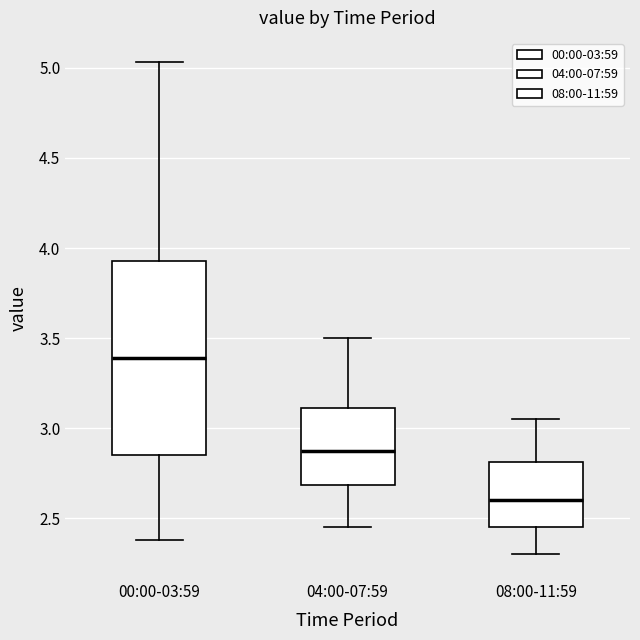

Reading left to right, transcribe this box plot: for each box, give where its median line is, the range the box spans, and where its two whiskers end, as read against the y-axis. The values are not printed on the chart, so give them approximately, as read against the axis.

00:00-03:59: median 3.40, box 2.85 to 3.95, whiskers 2.40 to 5.05
04:00-07:59: median 2.90, box 2.70 to 3.10, whiskers 2.45 to 3.50
08:00-11:59: median 2.60, box 2.45 to 2.80, whiskers 2.30 to 3.05